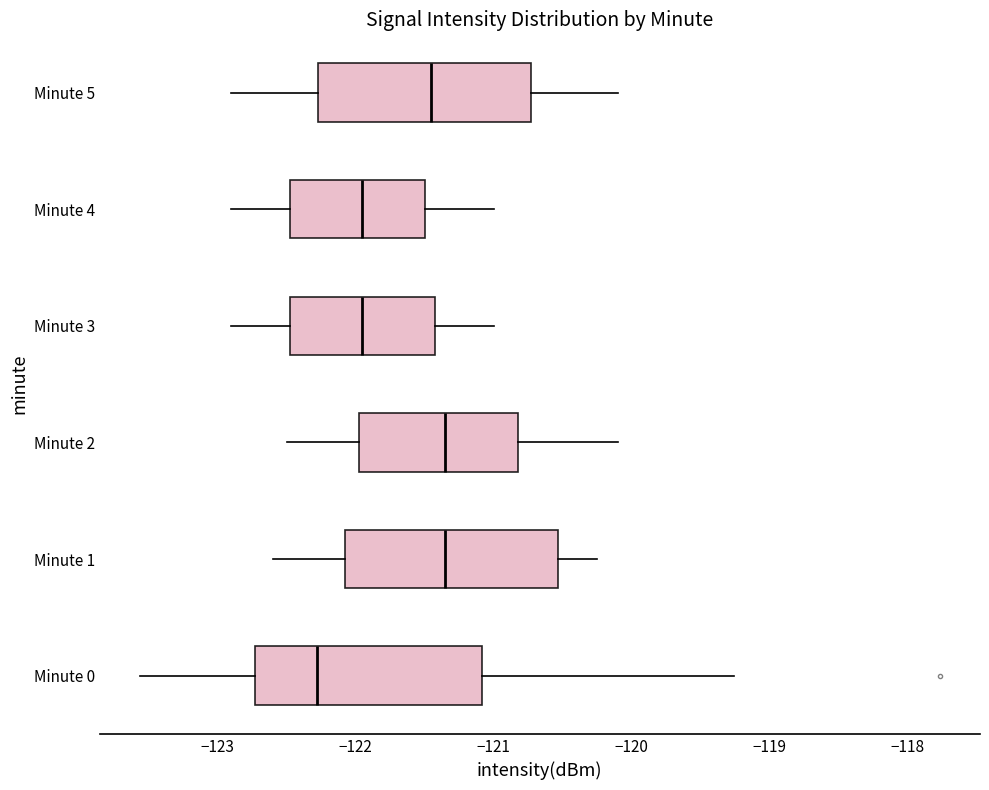

Where does the right whisker of the box for Minute 2 end on the x-axis? The values are not printed on the chart, so give them approximately, as read against the axis.

-120.1